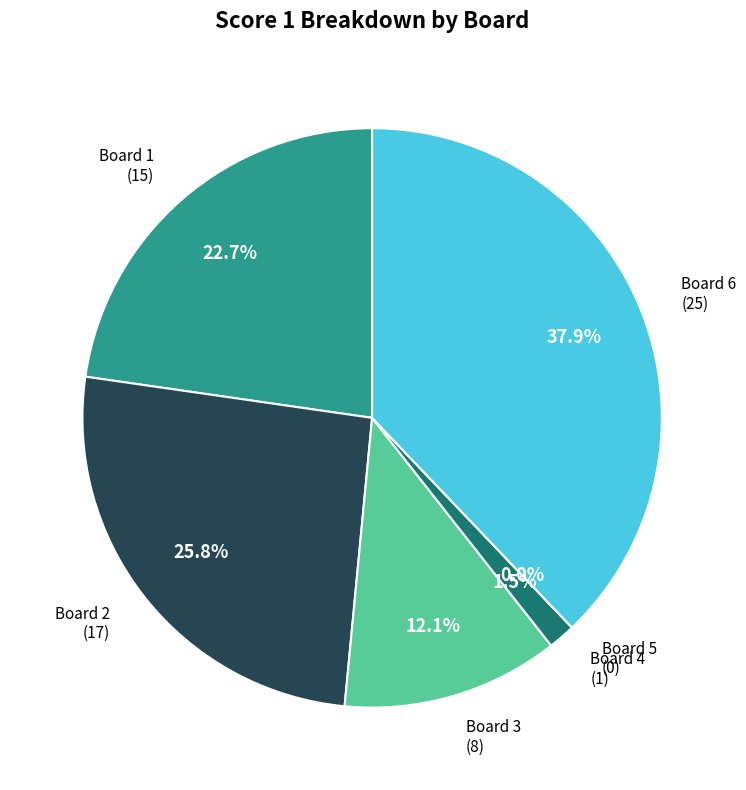

Is Board 4 the majority of the pie?

No